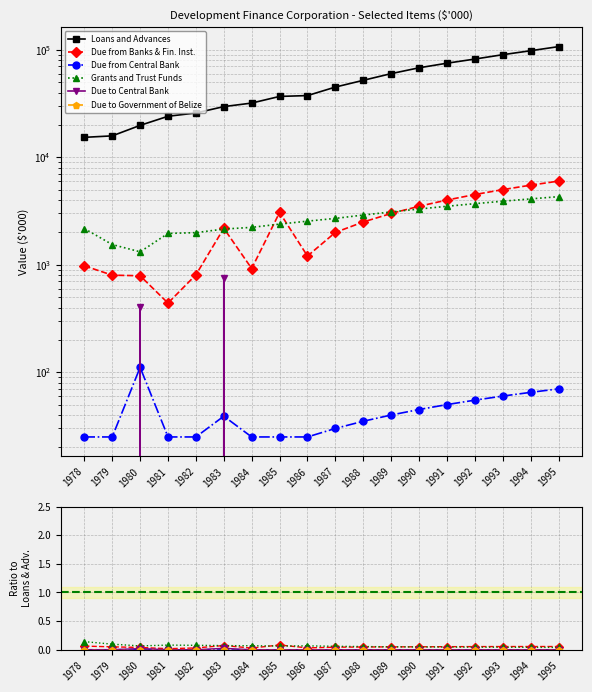

How many data points does each series have?

18